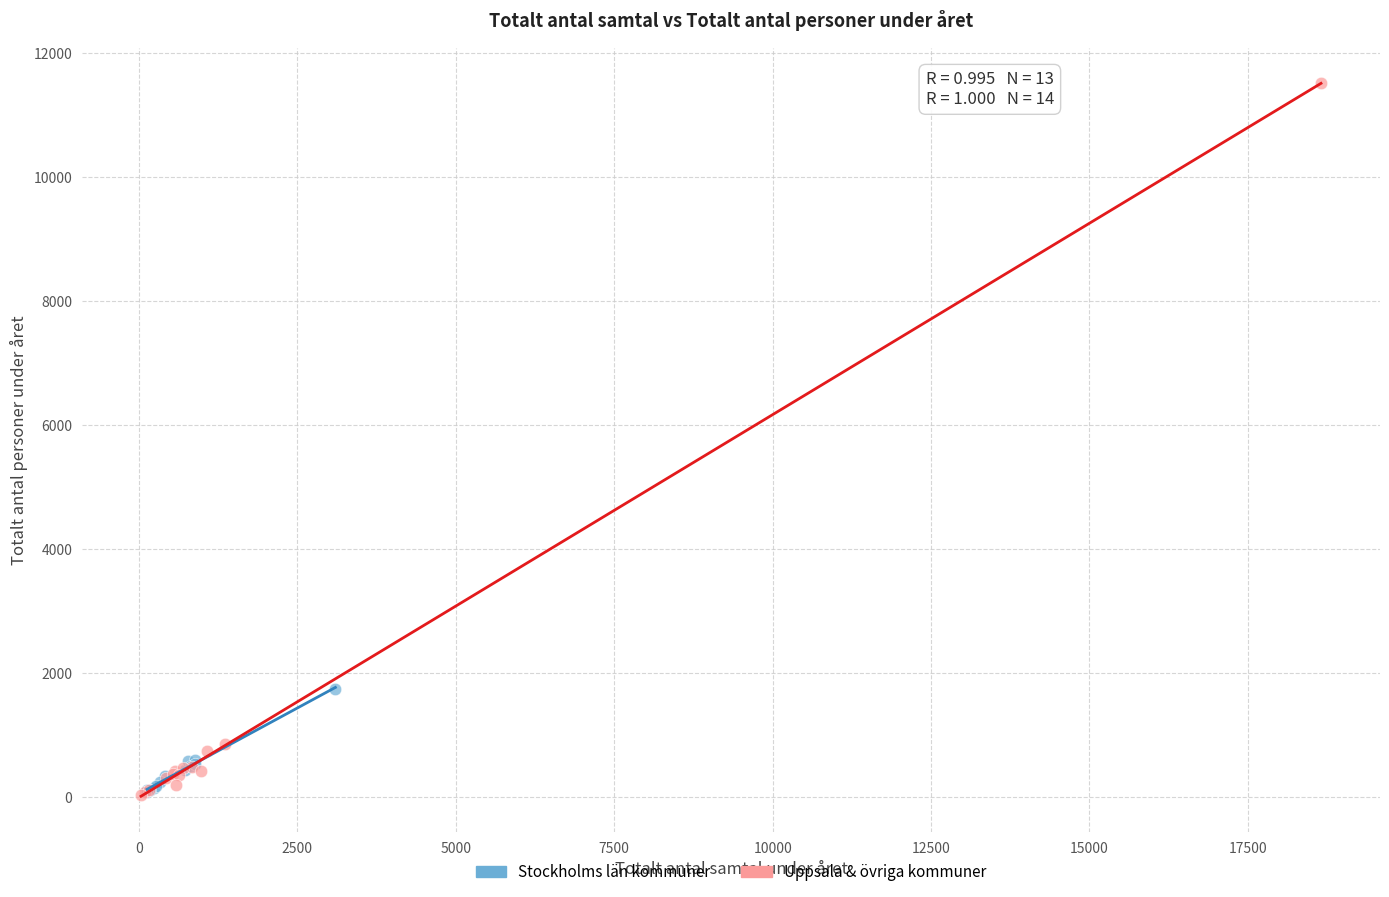

Which series has the largest Y range (max minus min)?

Uppsala & övriga kommuner